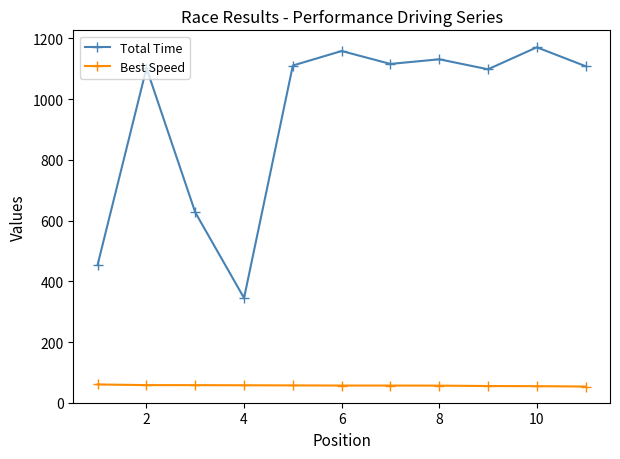

Which series has the widest spread of values?

Total Time